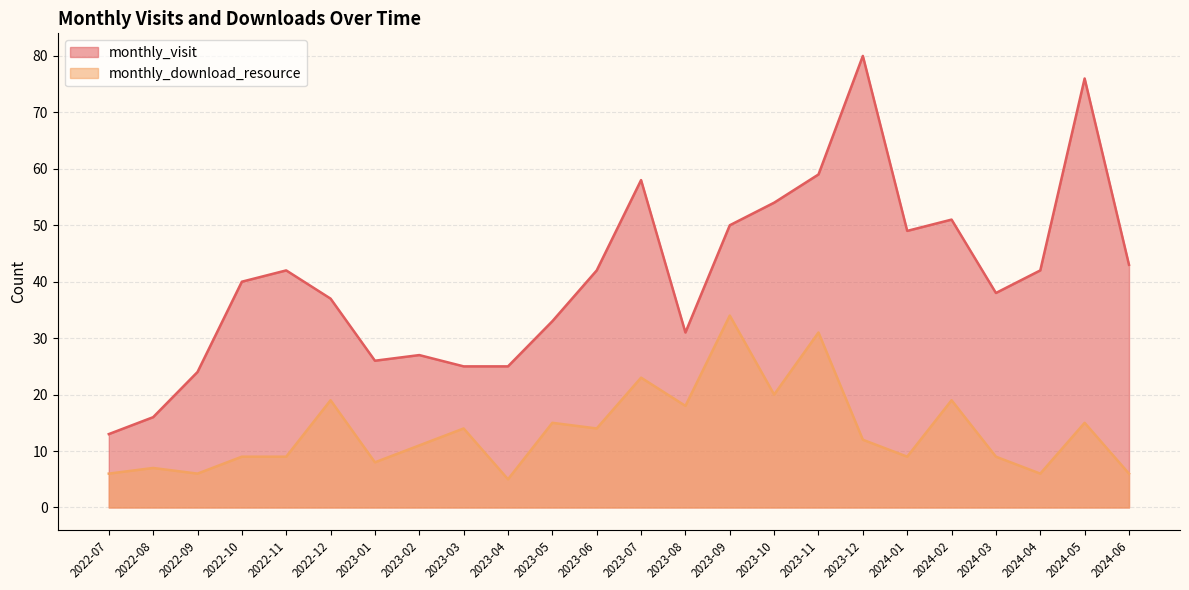

What is the difference between the maximum and minimum values in the monthly_visit series?

67